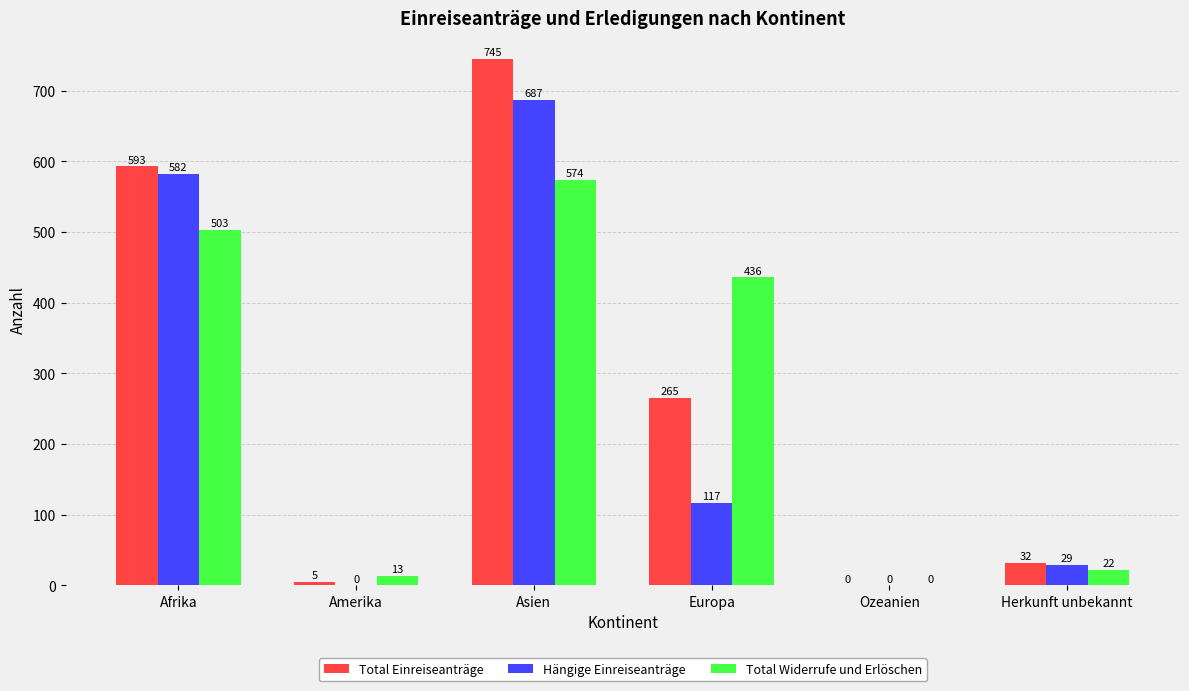

At which category is the sum across all series the highest?

Asien